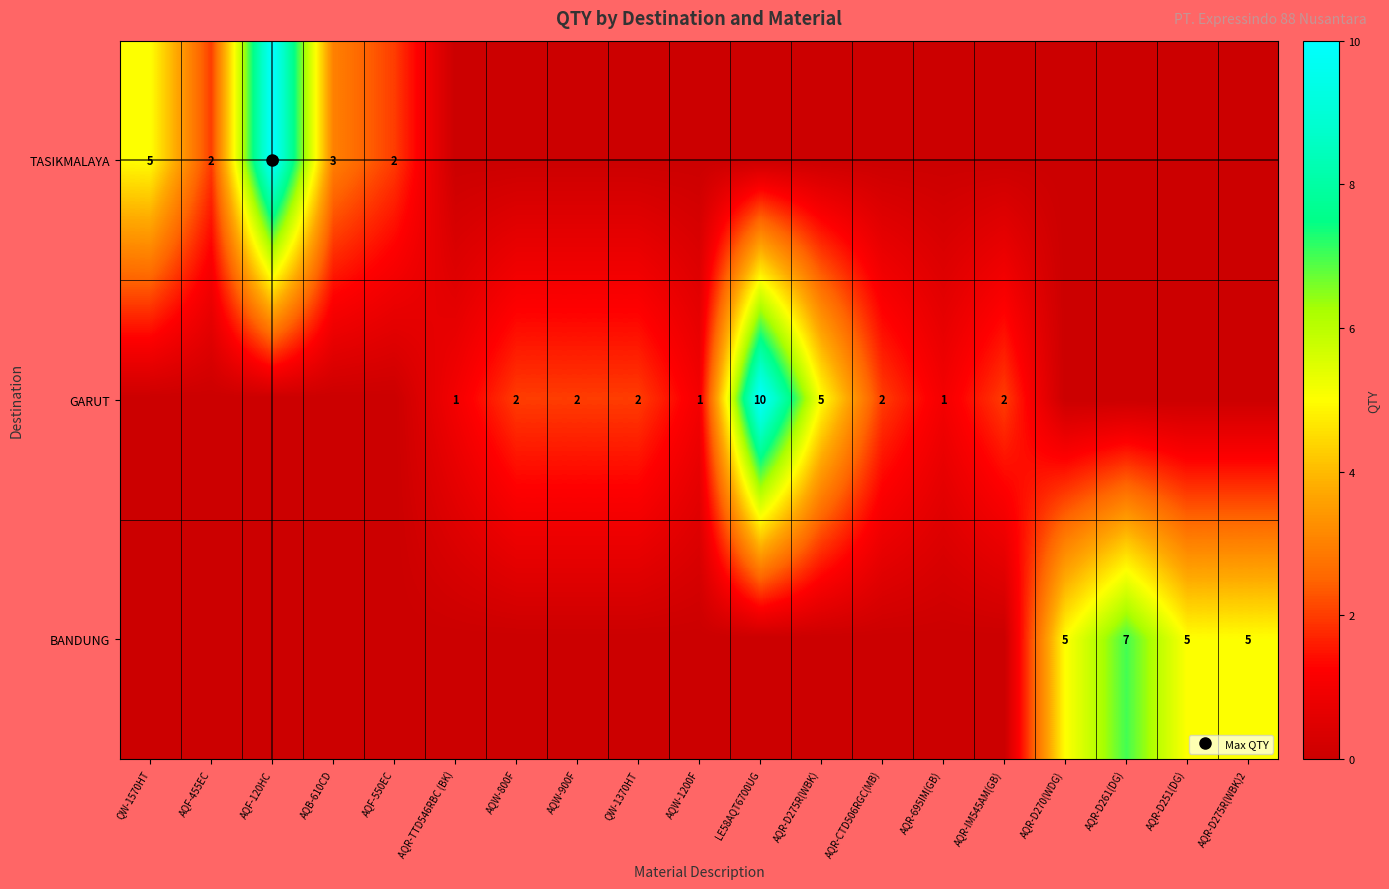

Is the value of BANDUNG at AQW-800F greater than the value of GARUT at AQF-120HC?

No